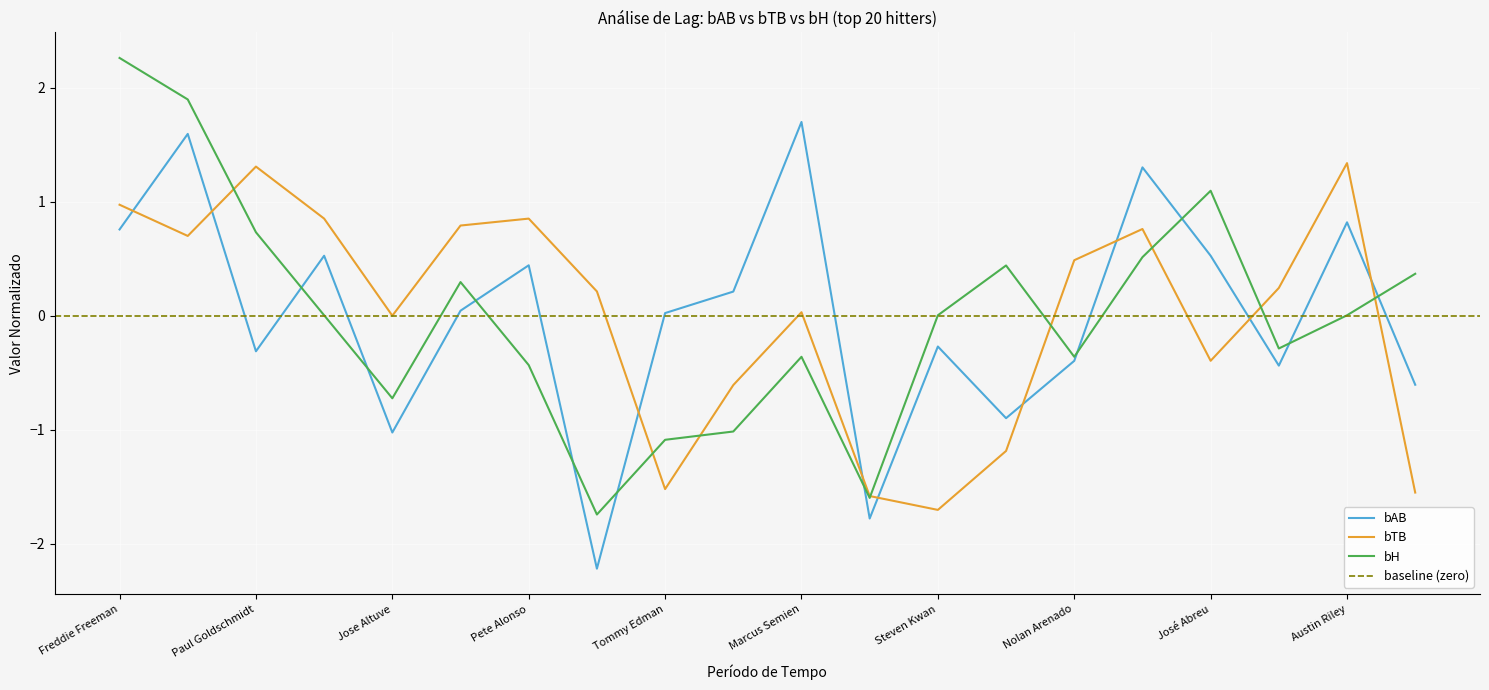

What is the difference between the second highest and minimum values in the bH series?

3.6